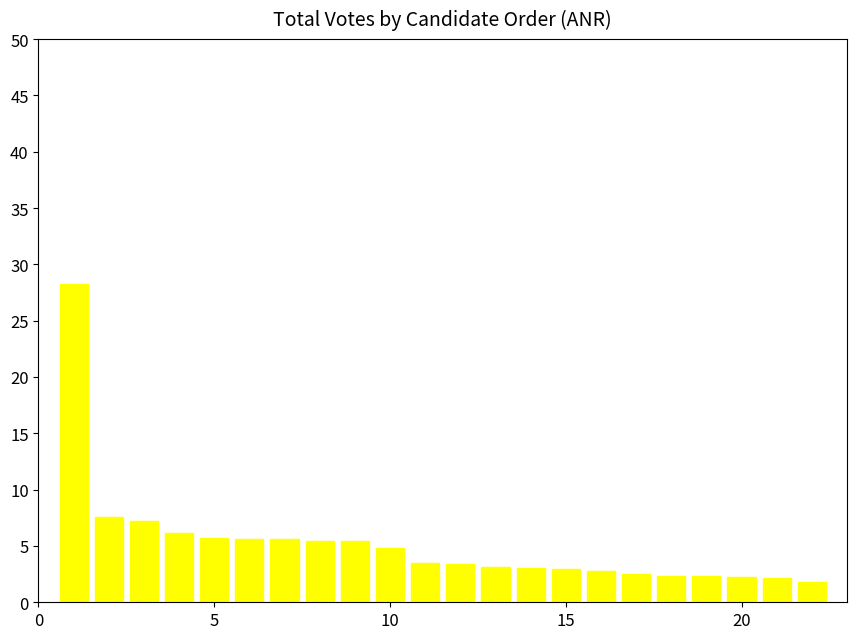

How many series are shown in this chart?

1